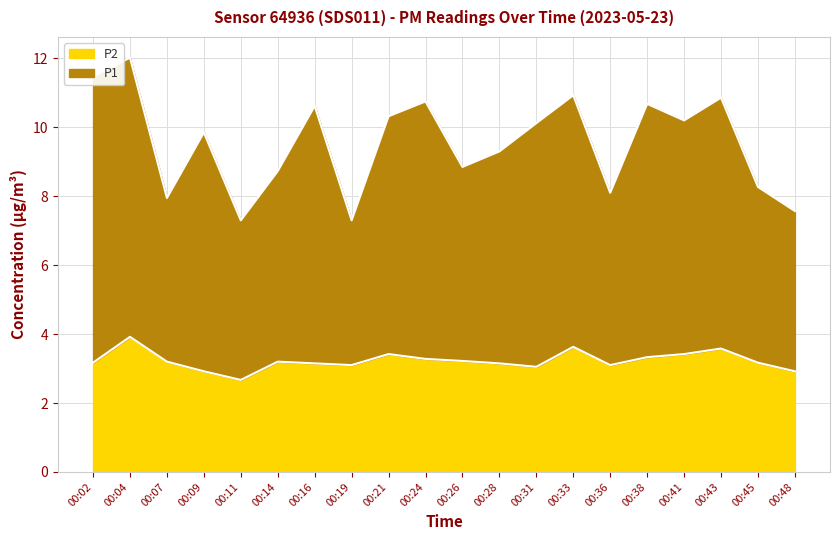

Which series has the largest range (max minus min)?

P1